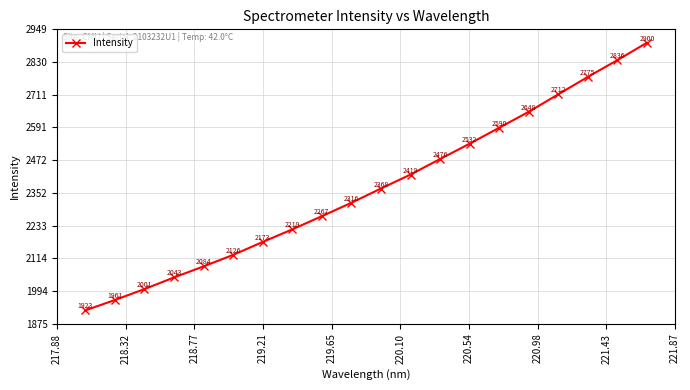

What is the difference between the maximum and minimum values?

977.0